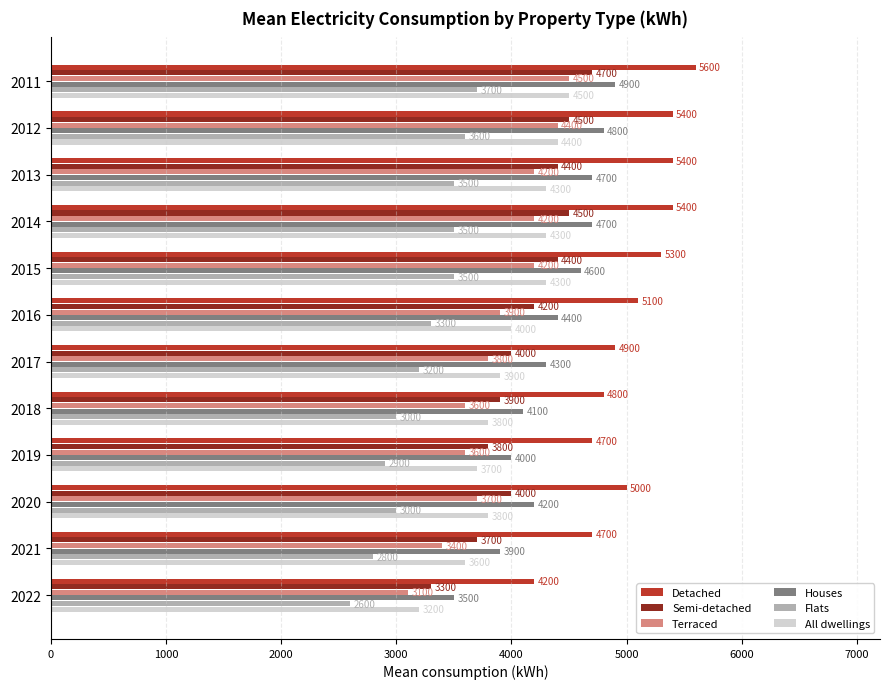

What value does the Houses series have at 2015, to the nearest 10?

4600